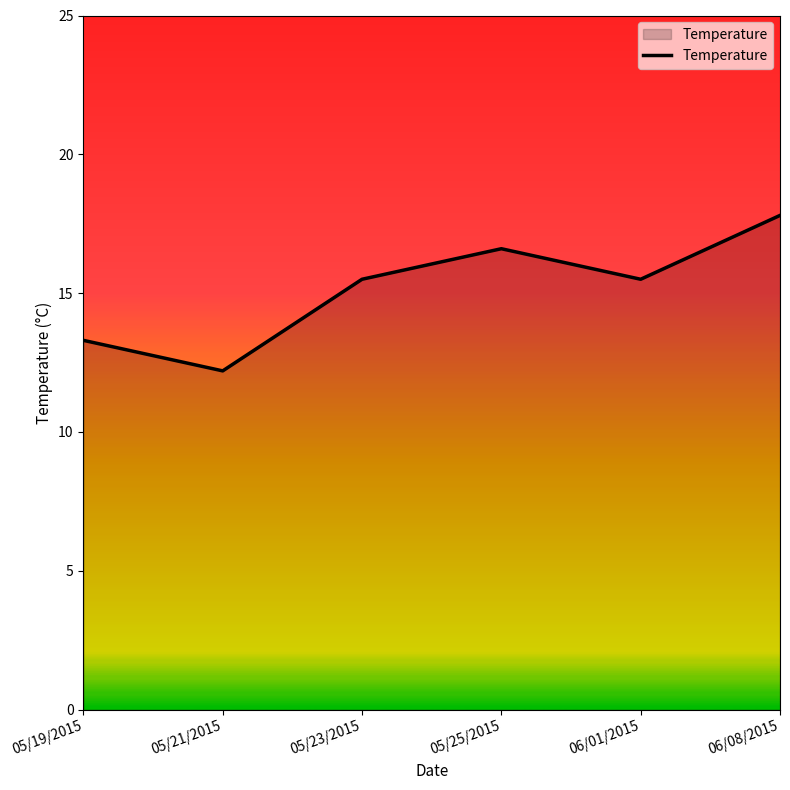

Where does the data first go above 15?

05/23/2015